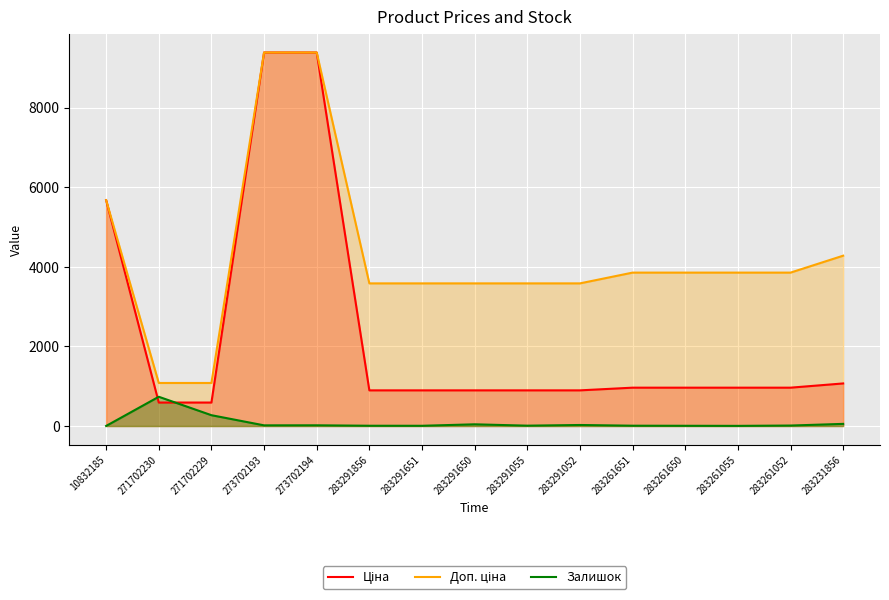

What is the sum of the Ціна values at 283231856 and 273702194?

10453.7